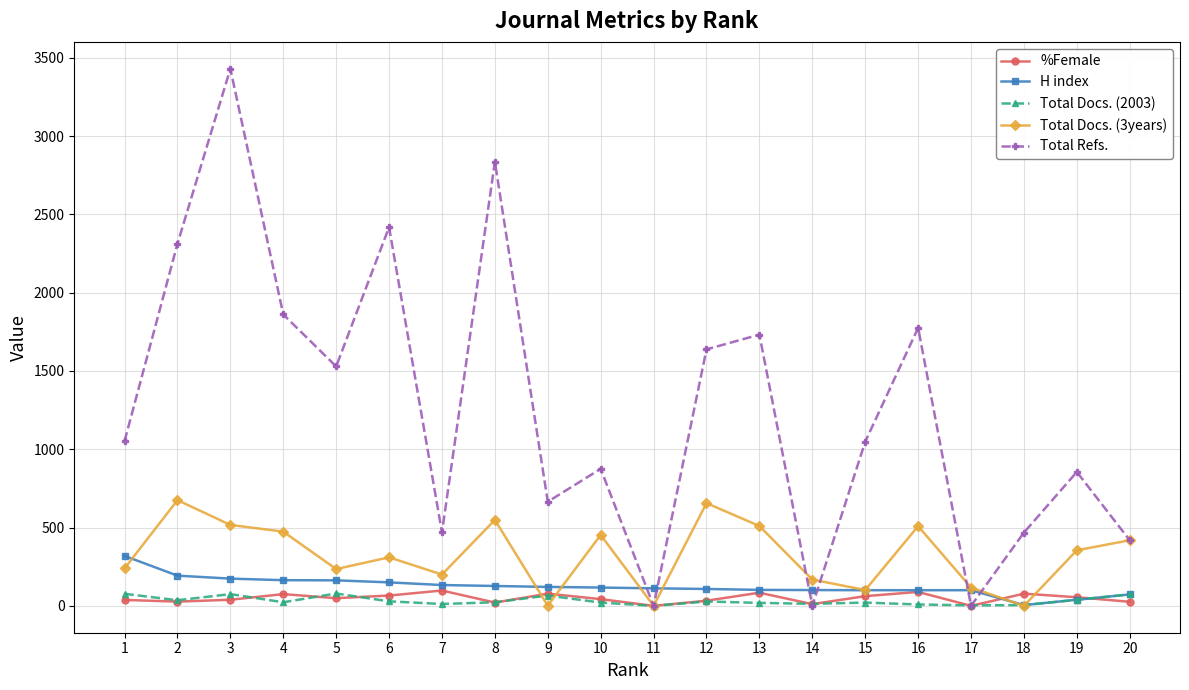

What is the sum of all H index values?

2501